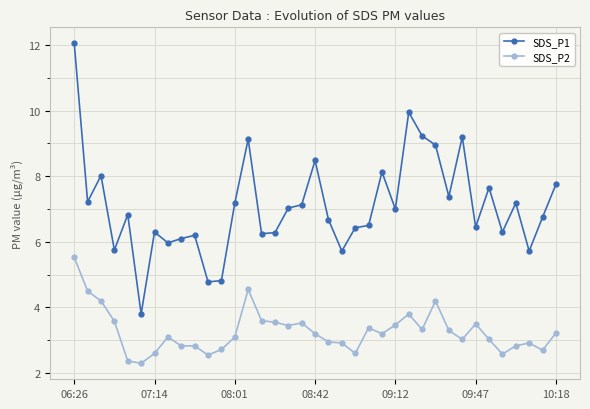

At how many categories does at least one series exceed 2?

37